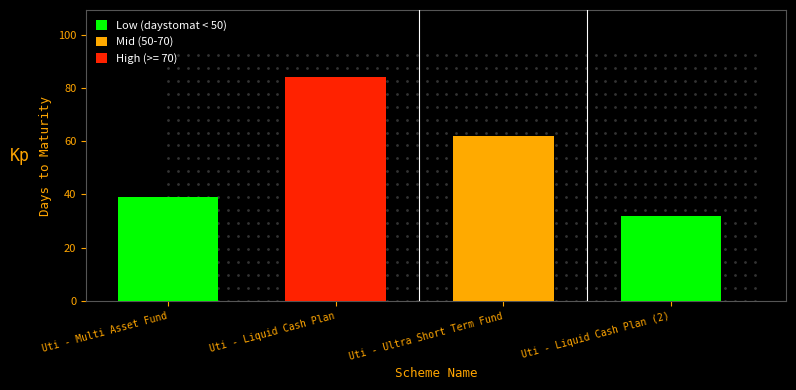

What is the ratio of the value at Uti - Ultra Short Term Fund to the value at Uti - Liquid Cash Plan (2)?

1.9